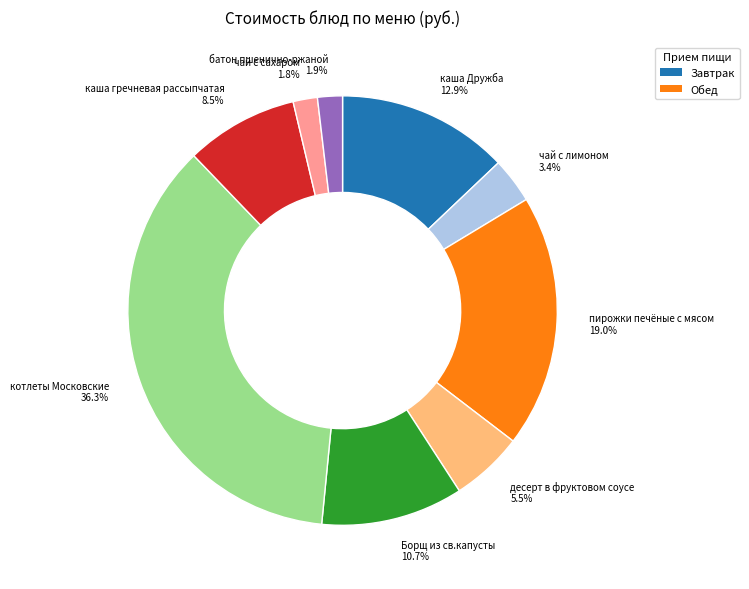

To the nearest percent, what percentage of the pie is пирожки печёные с мясом?

19%